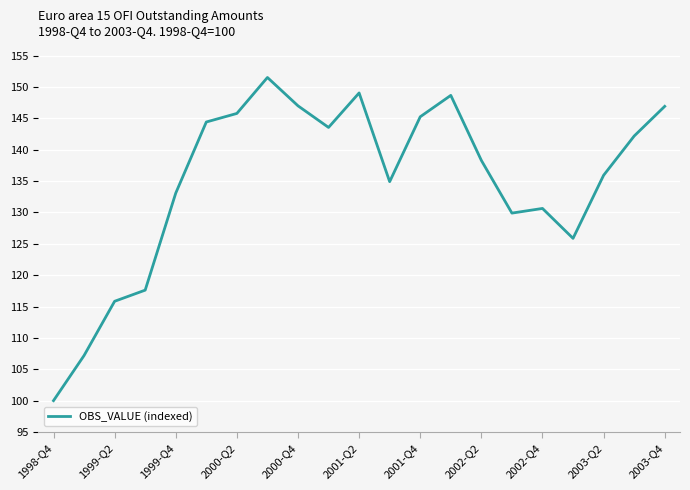

What is the difference between the second highest and minimum values?

49.1